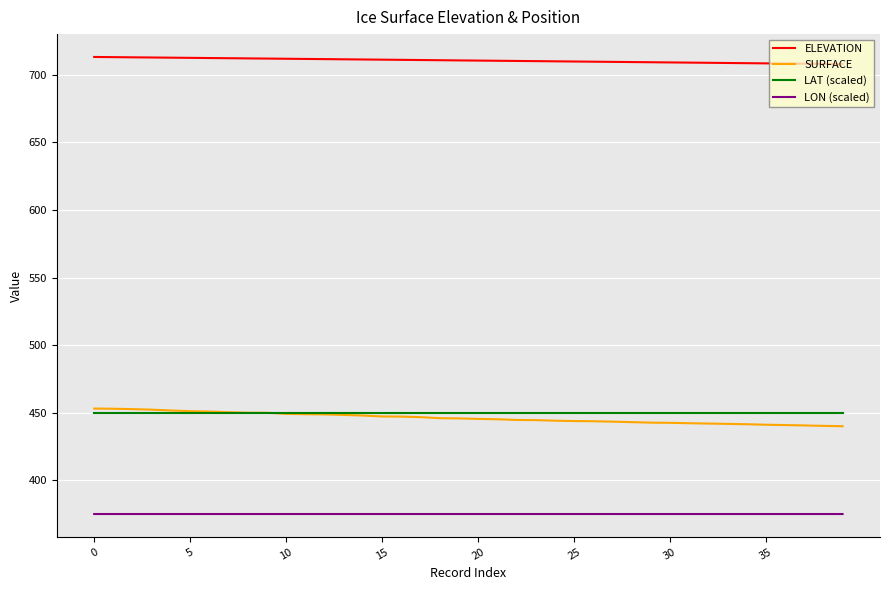

What is the highest value of the ELEVATION series?

713.2